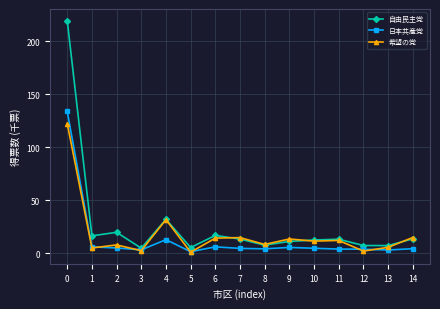

Is this an area chart (filled region under the line)?

No